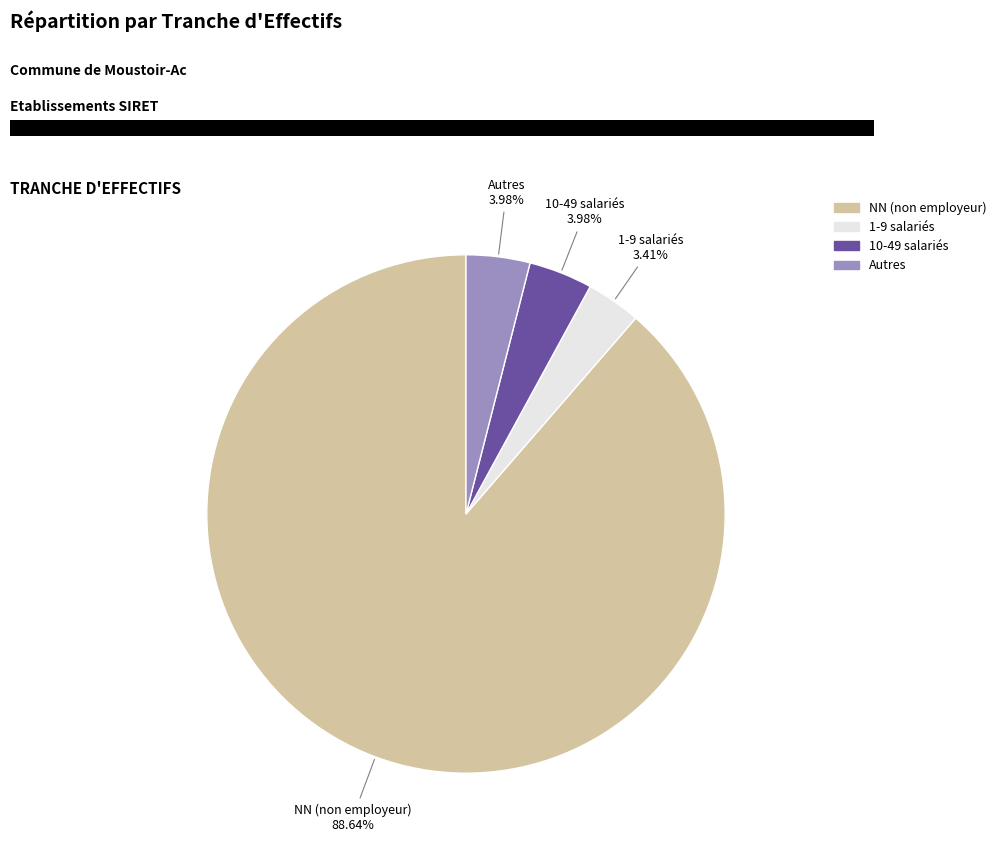

Does any single category account for the majority?

Yes